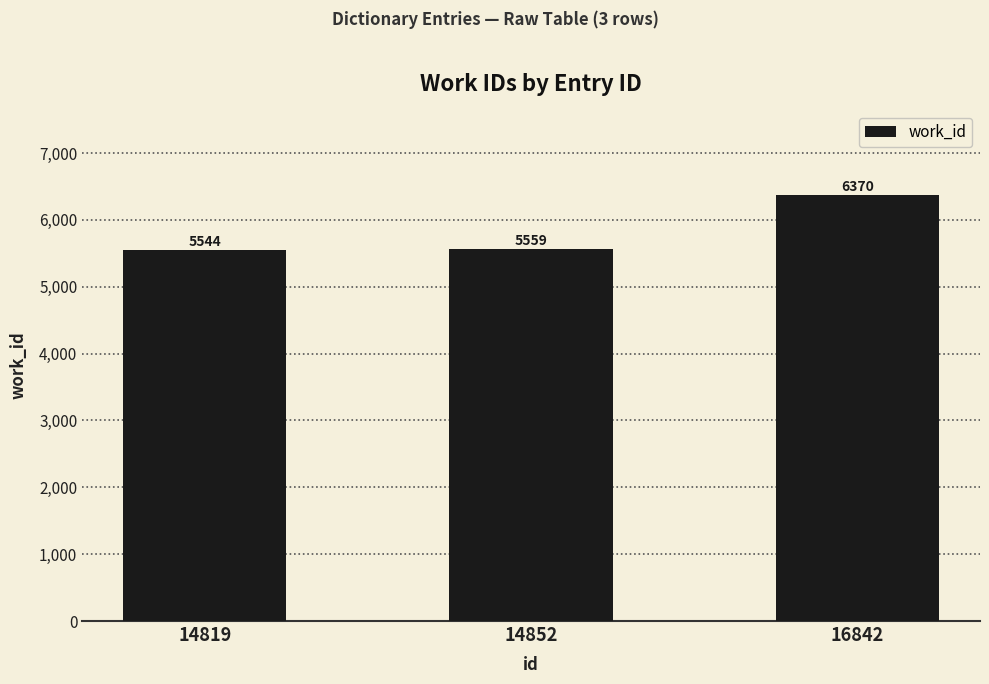

The value at 14819 is 5544. True or false?

True